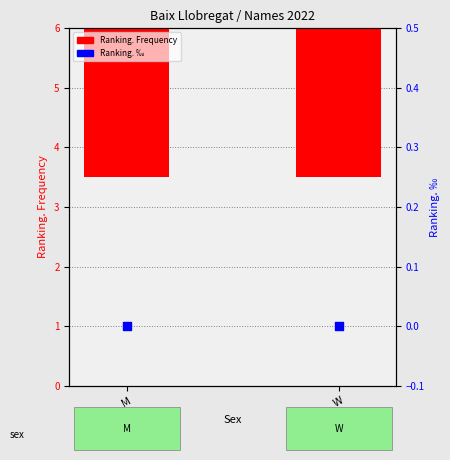

Which series reaches the maximum Y coordinate?

Ranking. Frequency